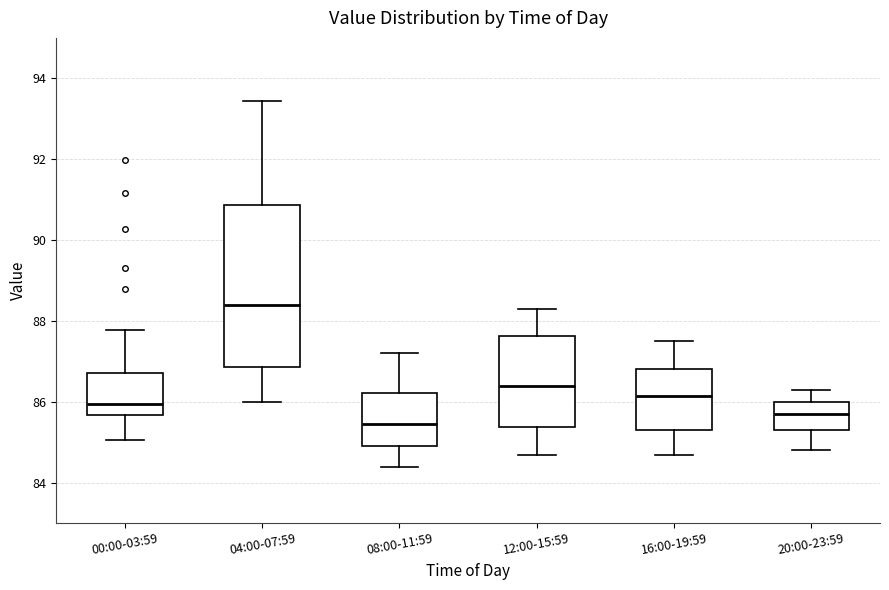

Reading left to right, transcribe this box plot: for each box, give where its median line is, the range the box spans, and where its two whiskers end, as read against the y-axis. The values are not printed on the chart, so give them approximately, as read against the axis.

00:00-03:59: median 86.0, box 85.6 to 86.8, whiskers 85.0 to 87.8
04:00-07:59: median 88.4, box 86.8 to 90.8, whiskers 86.0 to 93.4
08:00-11:59: median 85.4, box 85.0 to 86.2, whiskers 84.4 to 87.2
12:00-15:59: median 86.4, box 85.4 to 87.6, whiskers 84.8 to 88.4
16:00-19:59: median 86.2, box 85.4 to 86.8, whiskers 84.8 to 87.6
20:00-23:59: median 85.8, box 85.4 to 86.0, whiskers 84.8 to 86.4